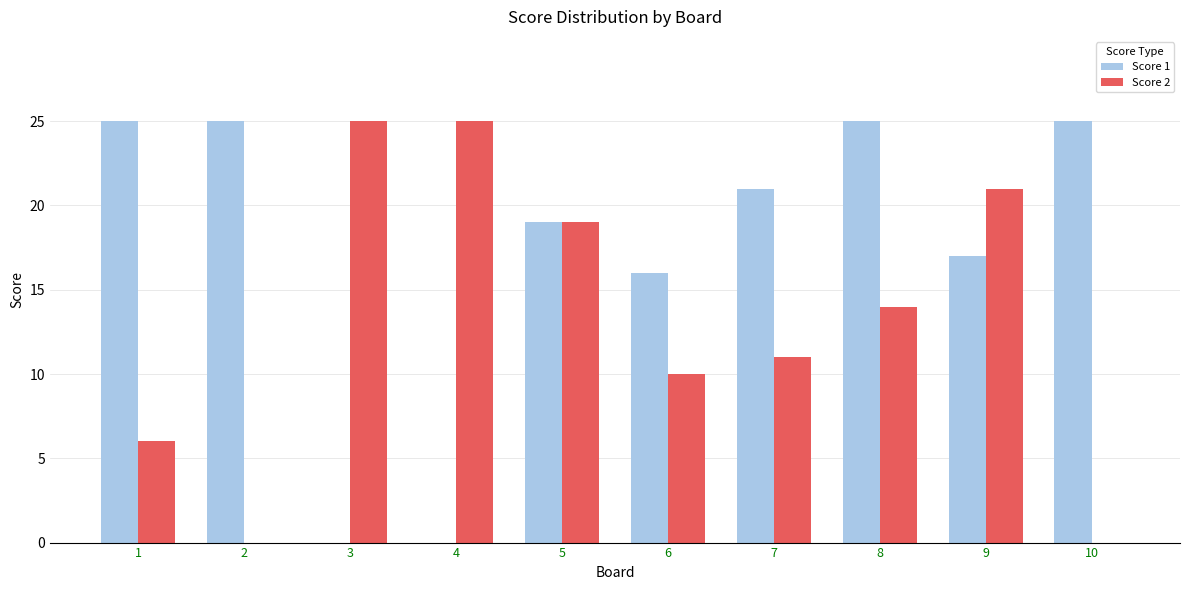

Are the bars horizontal?

No